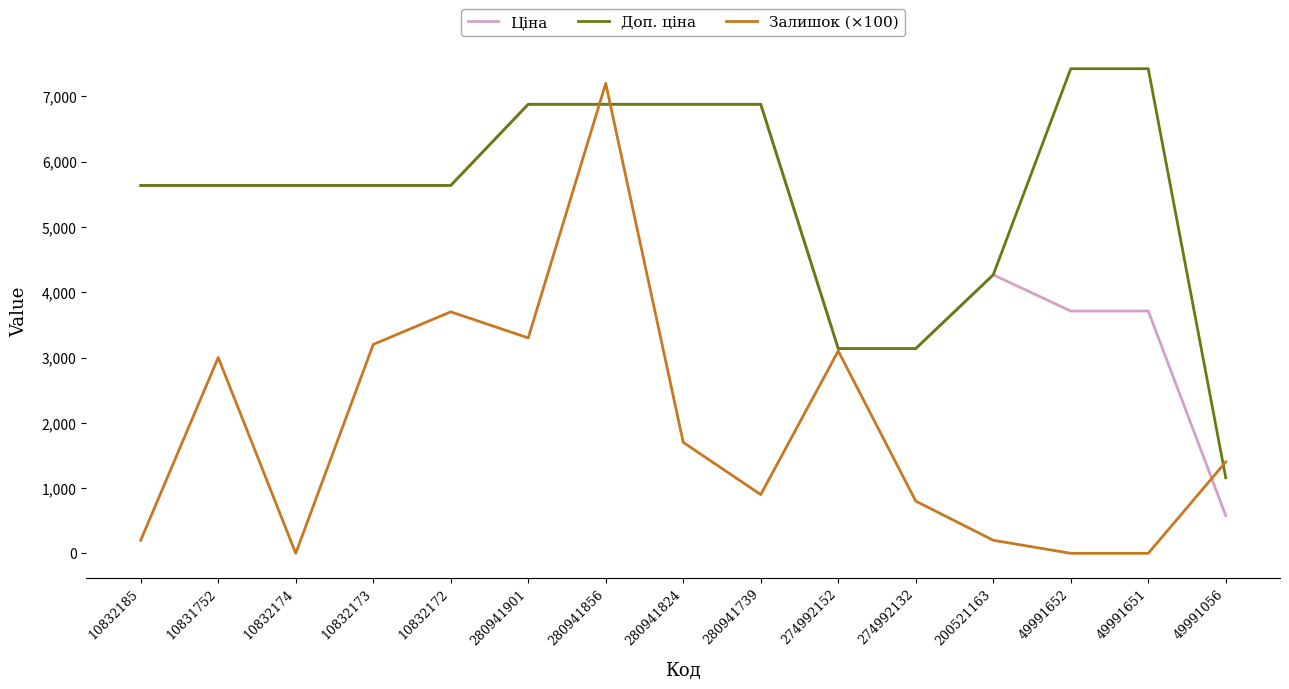

How many distinct data groups are displayed?

3